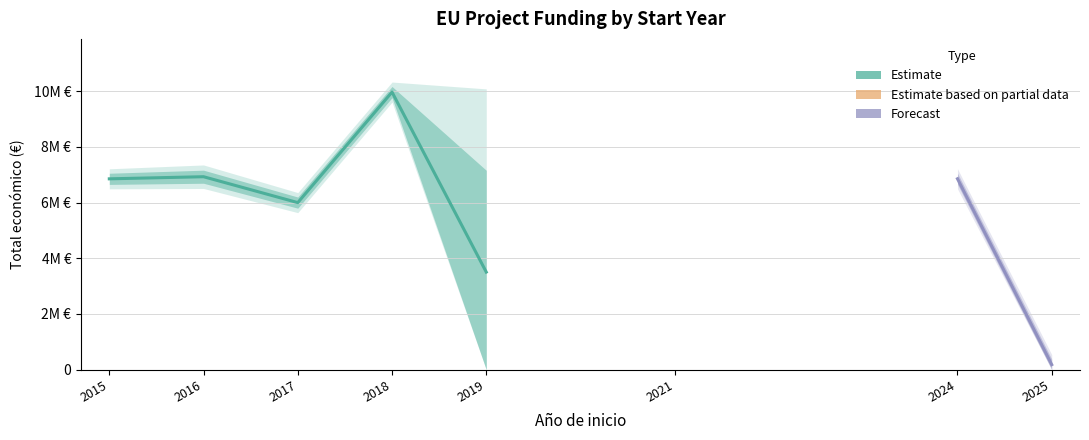

How many points are higher than both their immediate neighbors (excluding endpoints)?

3